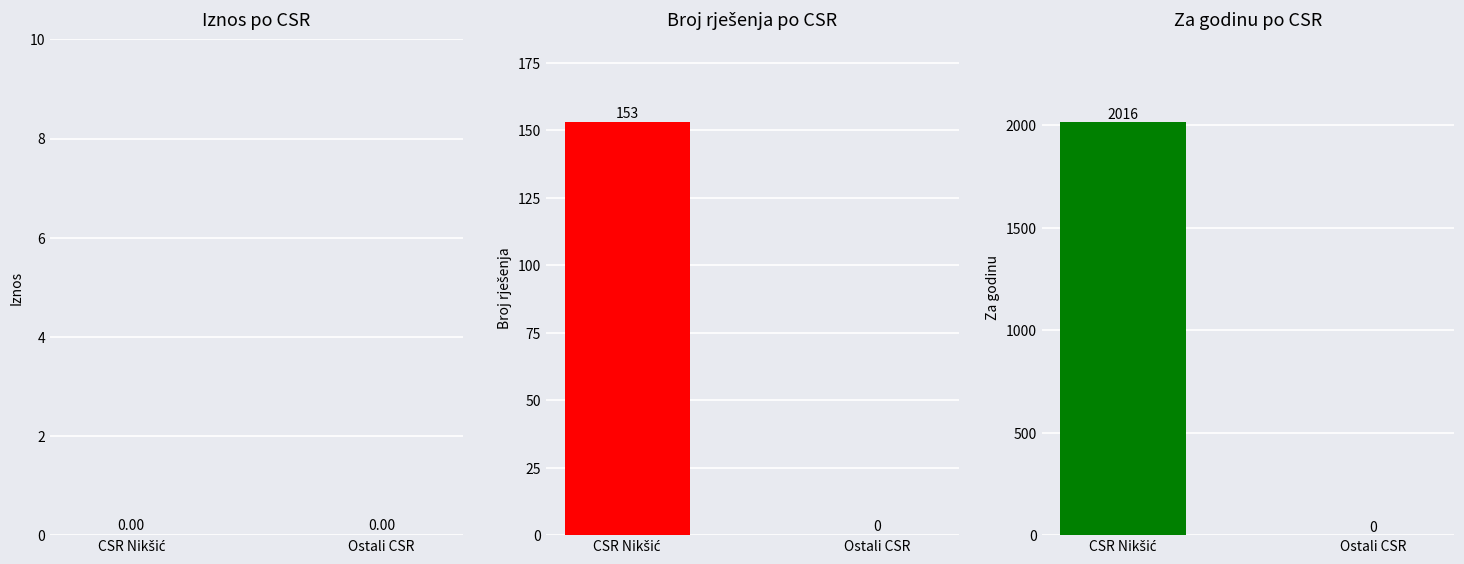

What is the label of the 2nd bar from the left?

Ostali CSR